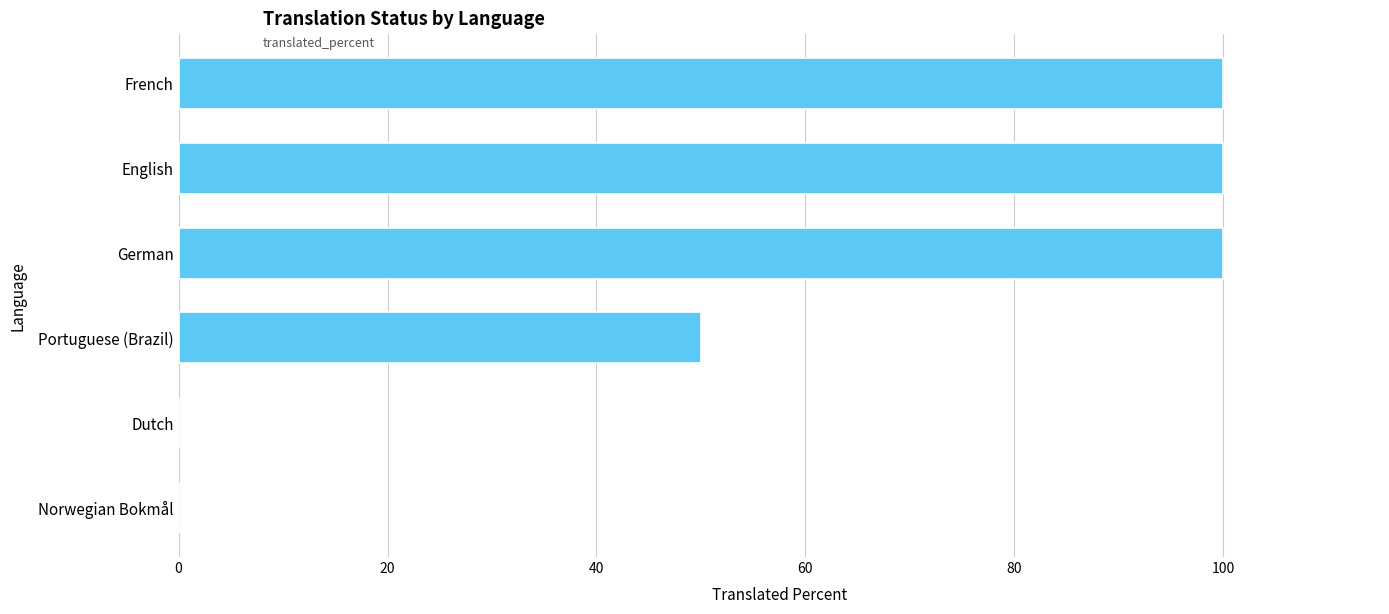

The chart shows a value of 0 at Norwegian Bokmål. True or false?

True